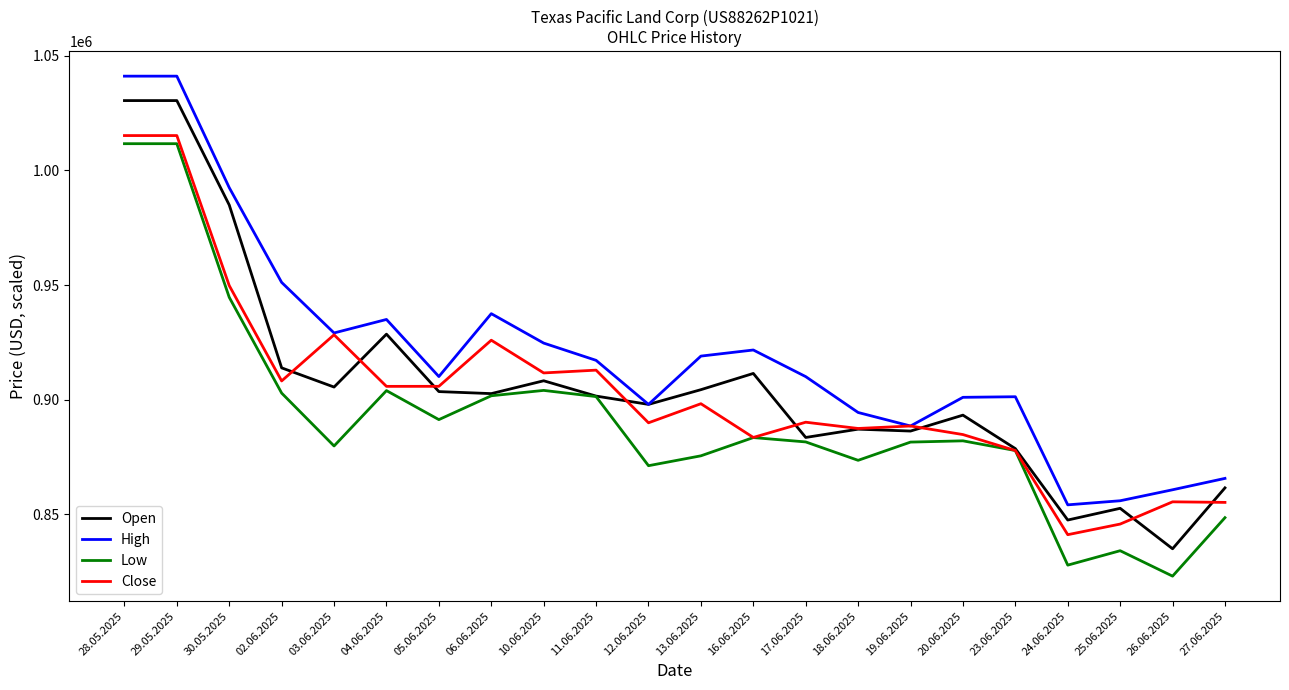

At how many categories does at least one series exceed 886972?

18